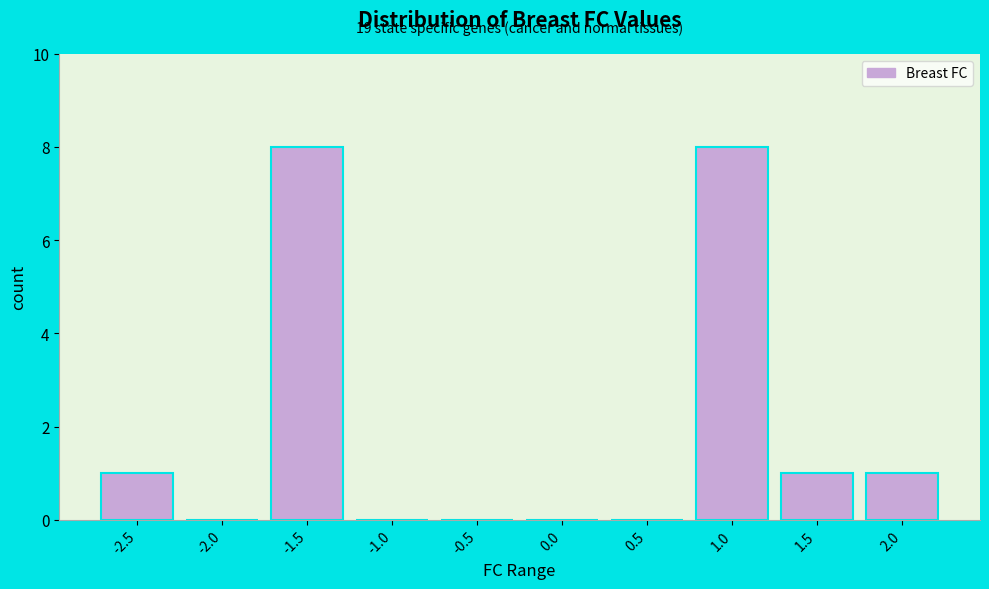

Reading left to right, extract all data points from this chart.

-2.5=1	-2.0=0	-1.5=8	-1.0=0	-0.5=0	0.0=0	0.5=0	1.0=8	1.5=1	2.0=1